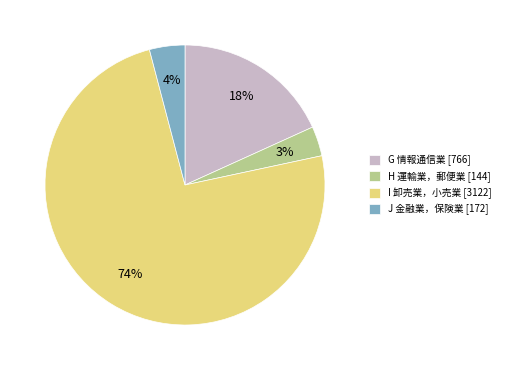

Approximately how many times larger is the value at H 運輸業，郵便業 compared to G 情報通信業?

0.2